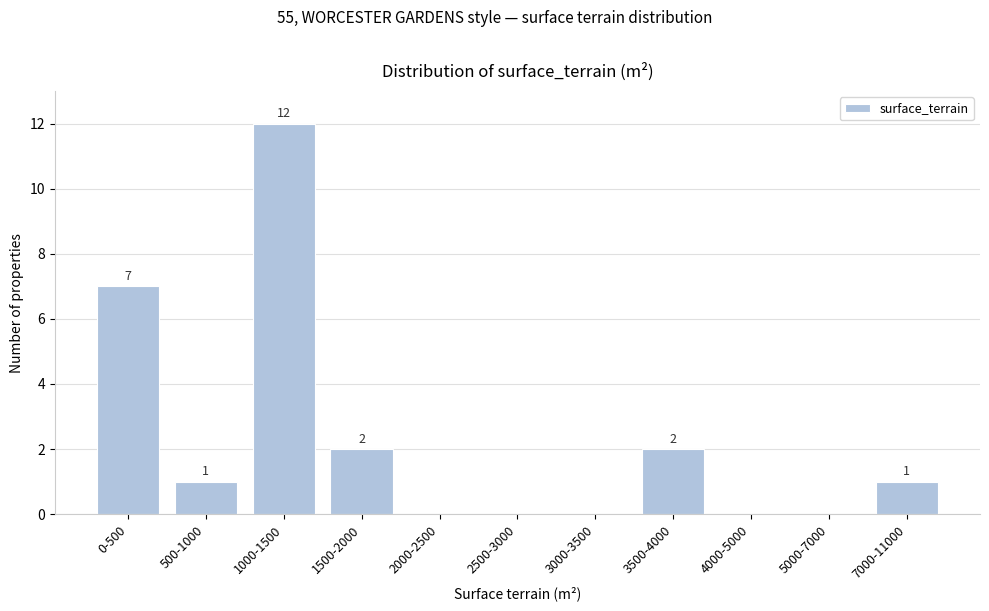

Where does the data first go above 1?

0-500